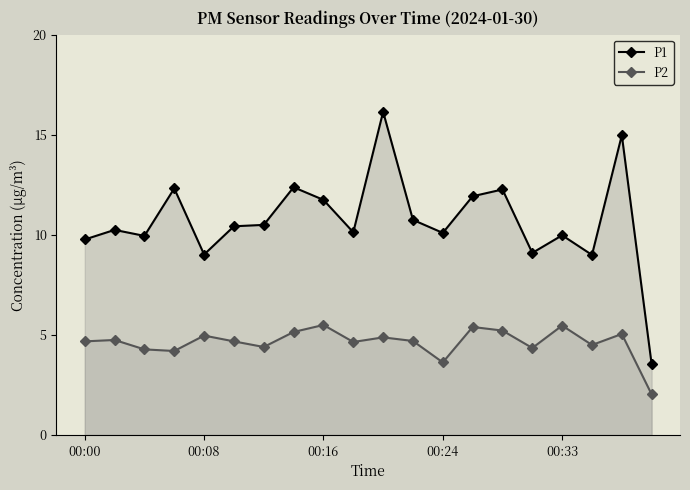

At which label does P1 reach its peak?

10